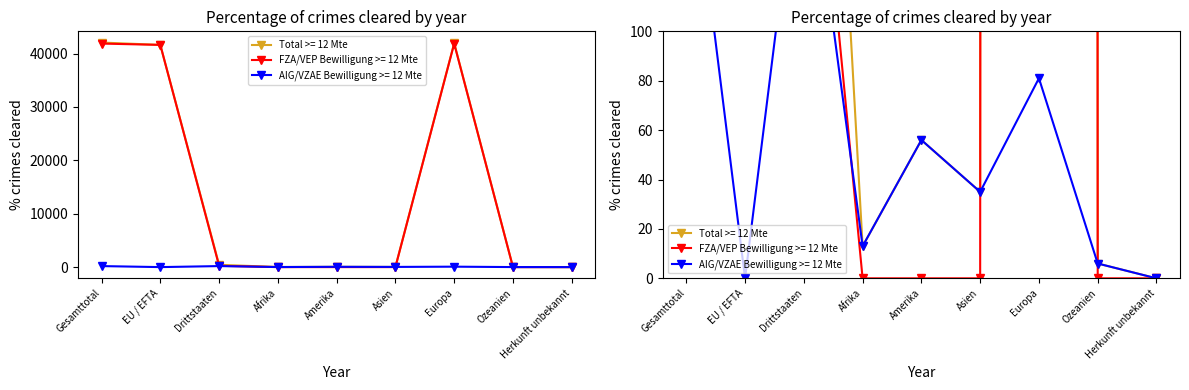

Is it true that AIG/VZAE Bewilligung >= 12 Mte equals 117 at EU / EFTA?

False